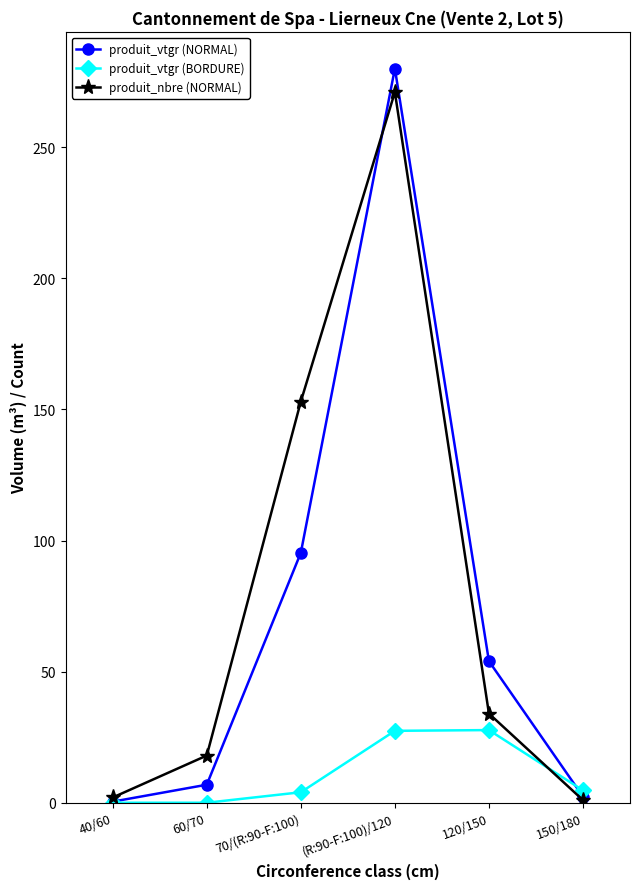

Is it true that produit_vtgr (BORDURE) equals -13.2 at 40/60?

False